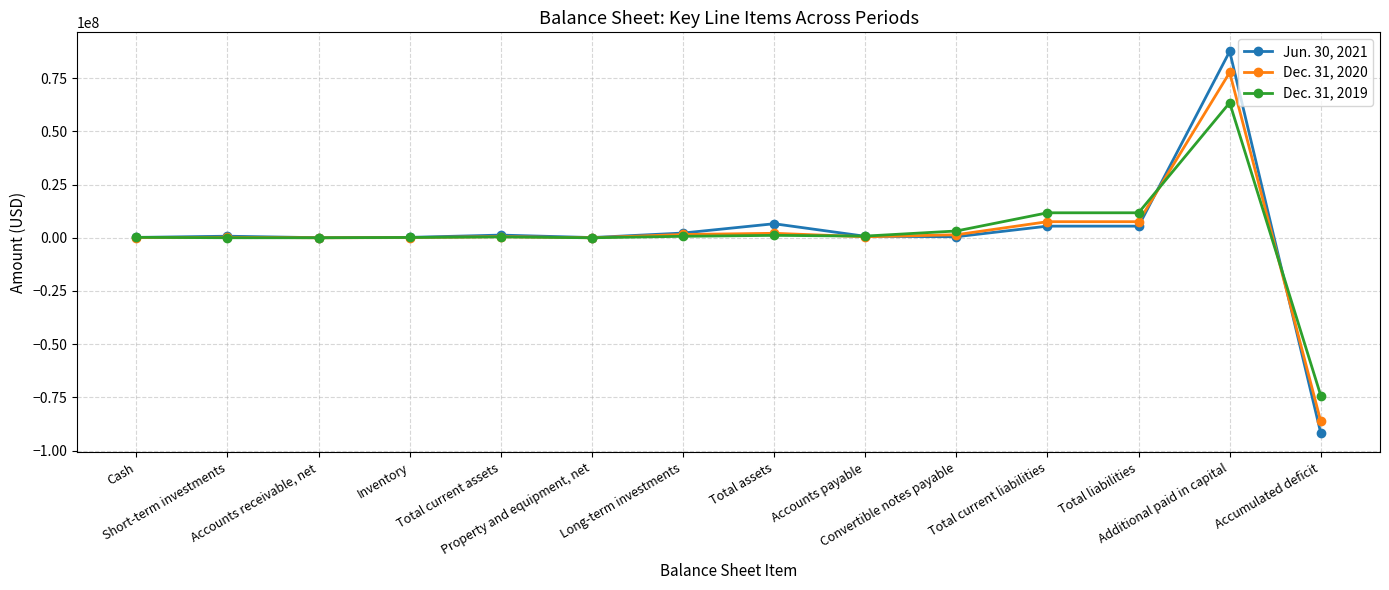

Which series changed the most between Total assets and Total current liabilities?

Dec. 31, 2019